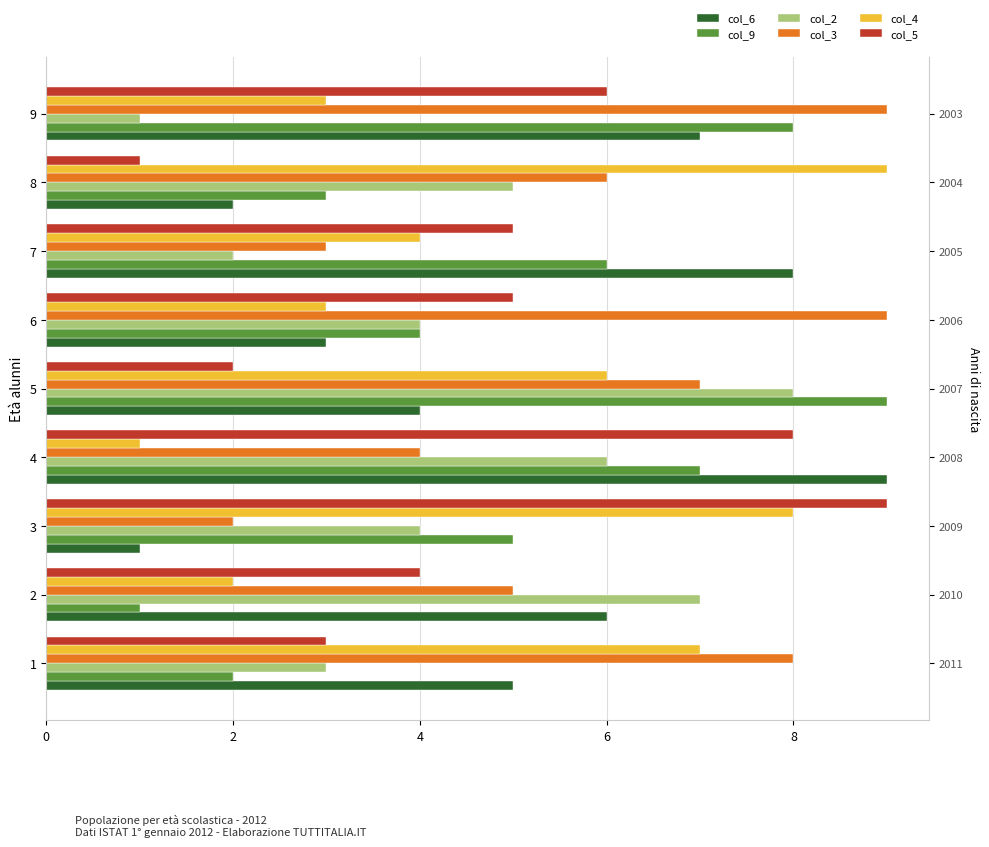

How many bars are there in each group?

6